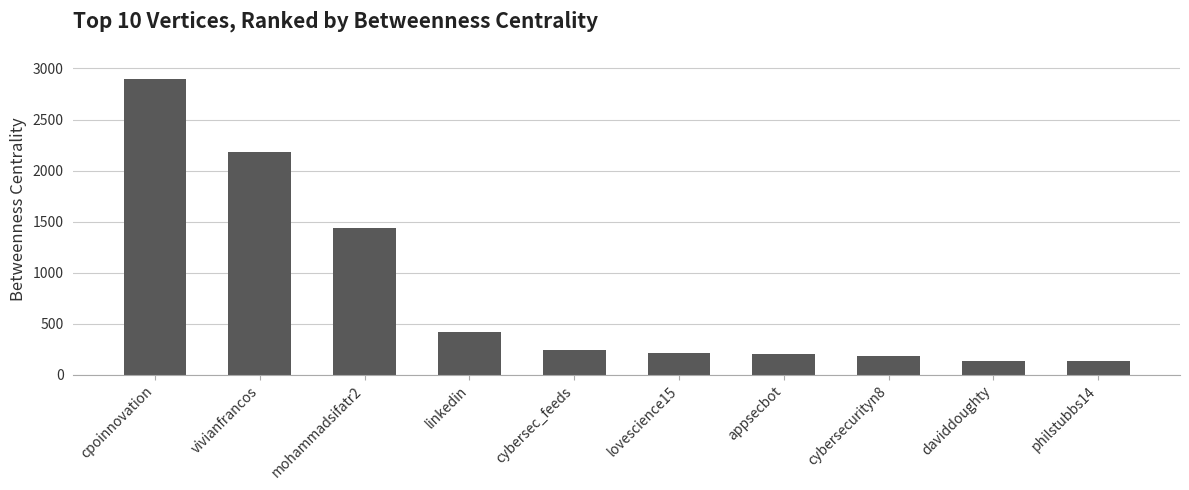

Approximately how many times larger is the value at linkedin compared to mohammadsifatr2?

0.3